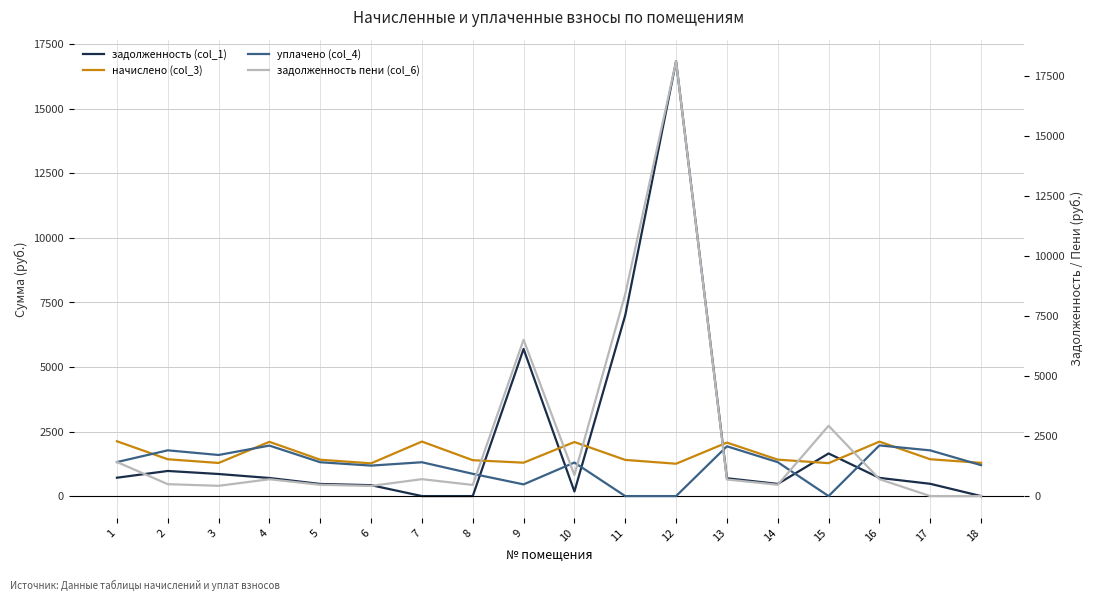

Which category has the lowest value in the задолженность пени (col_6) series?

17